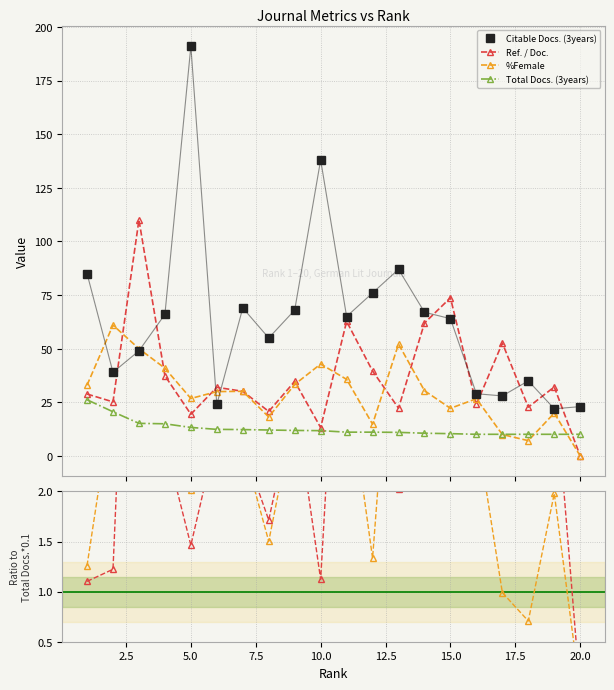

How many lines are shown in the chart?

4